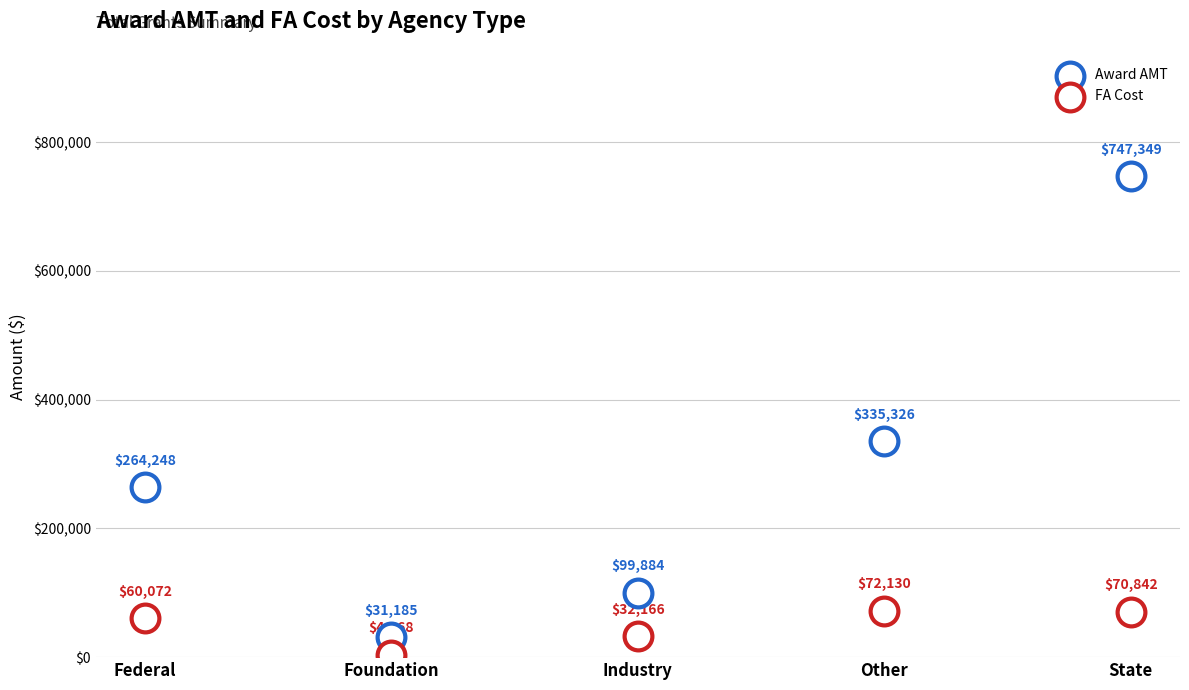

Count the number of points in this scatter plot.

10